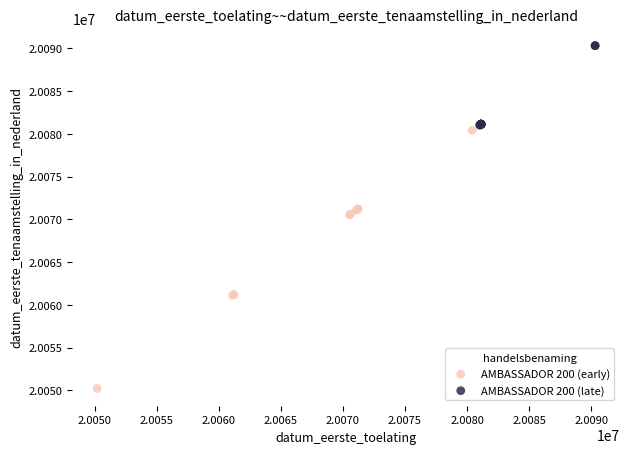

Which series reaches the minimum Y coordinate?

AMBASSADOR 200 (early)